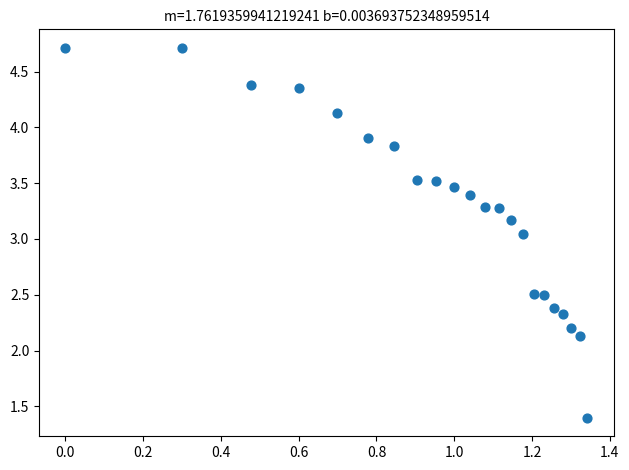

What is the range of Y values (max minus min)?

3.3